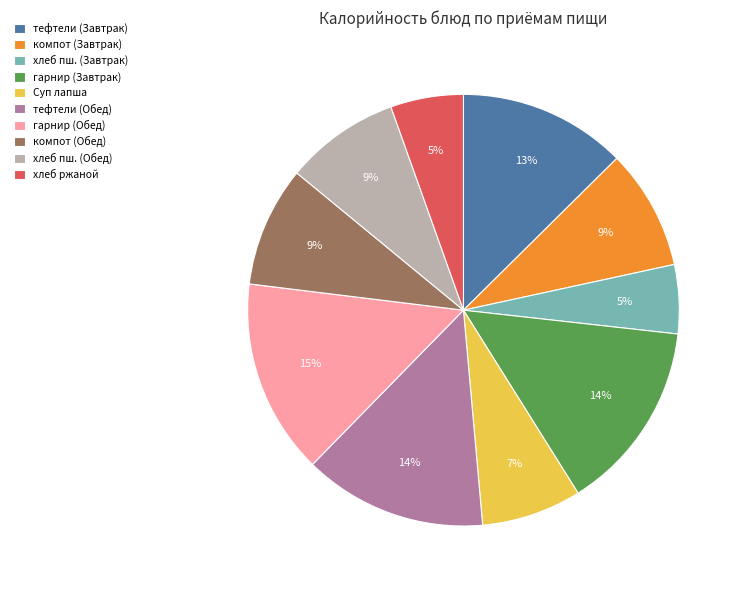

Is there any slice that represents more than half of the pie?

No